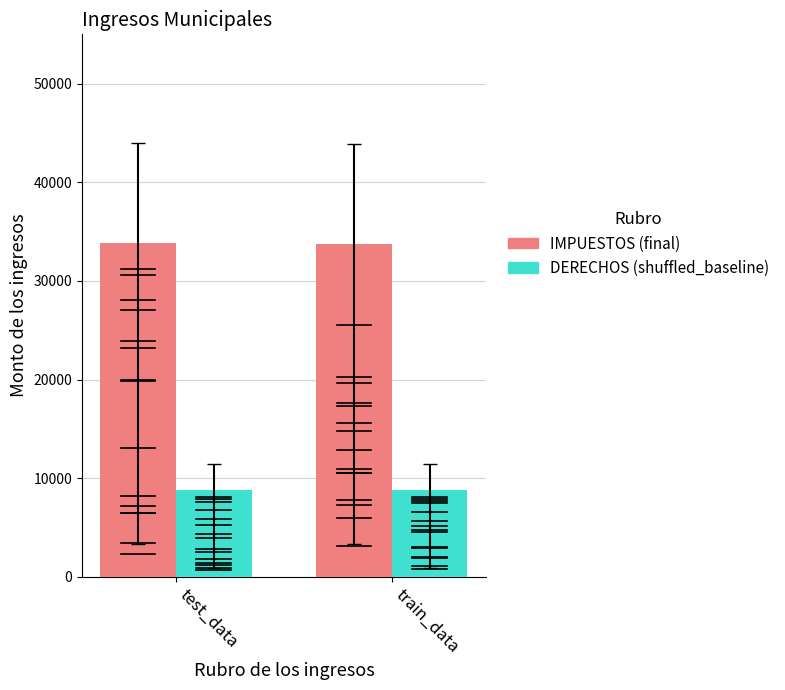

Is the value of DERECHOS (shuffled_baseline) at train_data greater than the value of IMPUESTOS (final) at train_data?

No